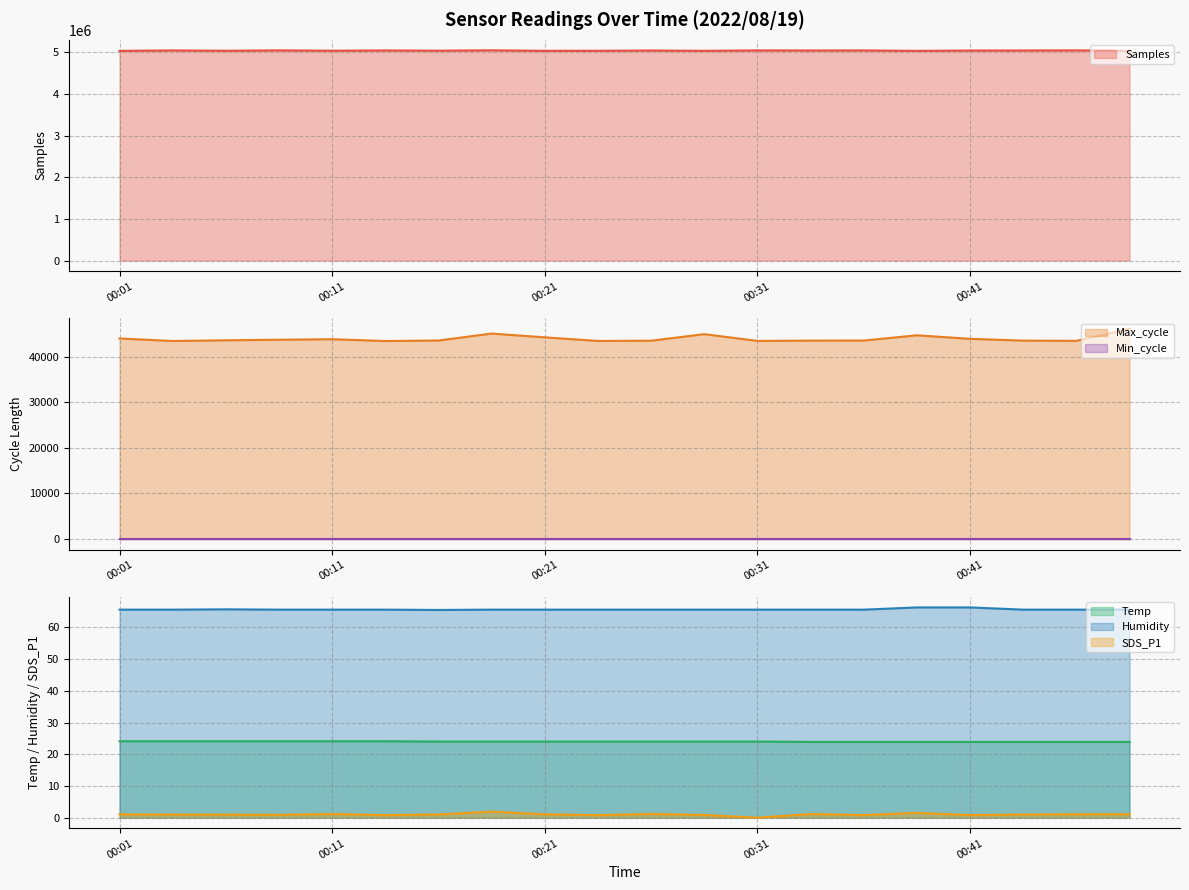

The Temp series shows 23.9 at 00:39. True or false?

True